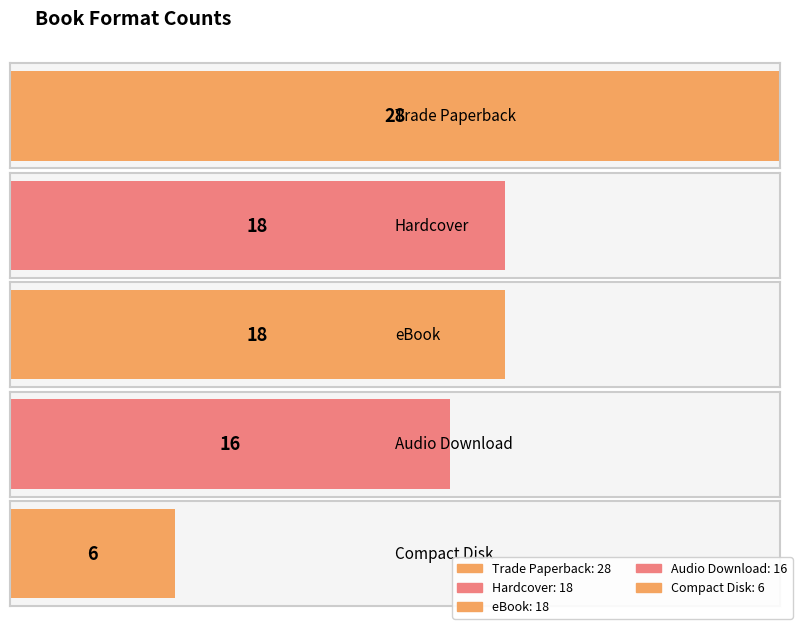

Between Compact Disk and Audio Download, which is larger?

Audio Download